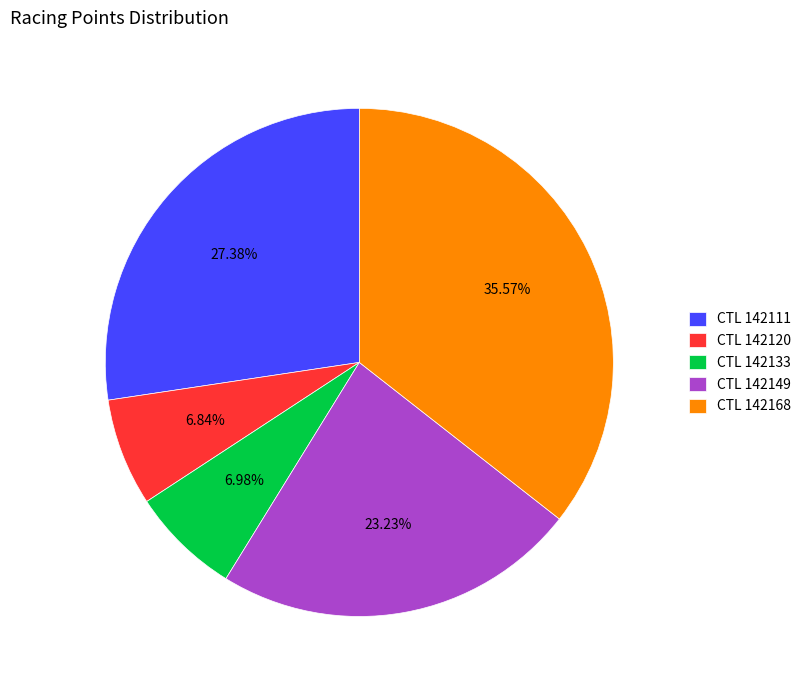

To the nearest percent, what is the difference between the largest and smallest slice percentages?

29%